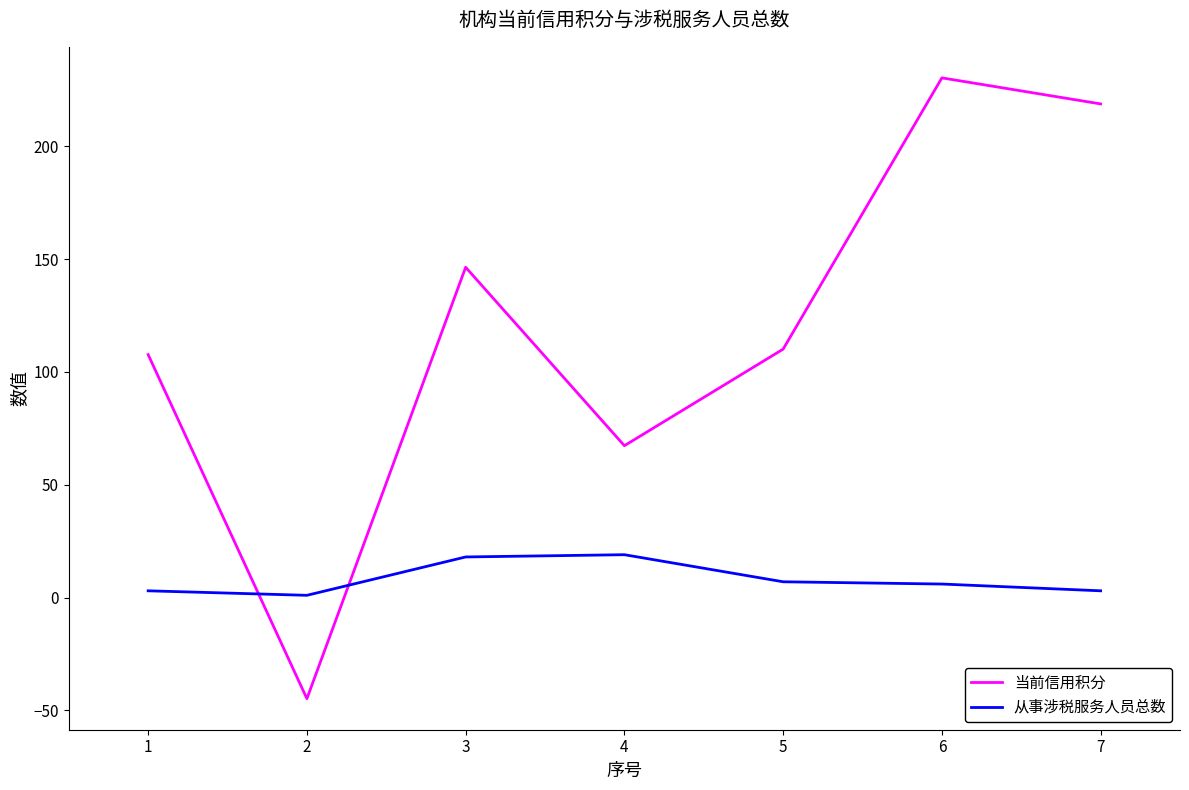

In 当前信用积分, how many points are higher than both neighbors (excluding endpoints)?

2